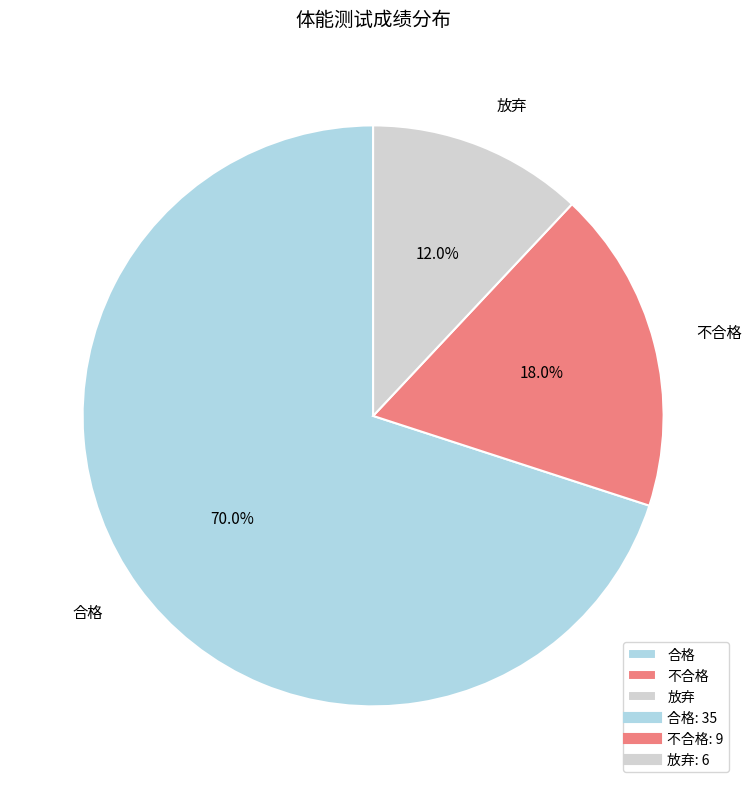

Which slice is the largest?

合格